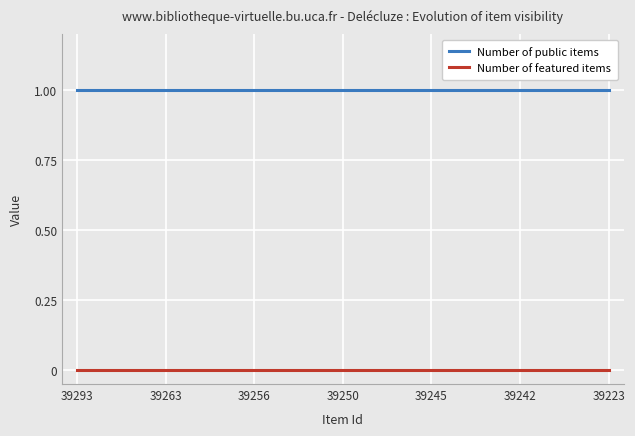

How many categories are shown in the chart?

19